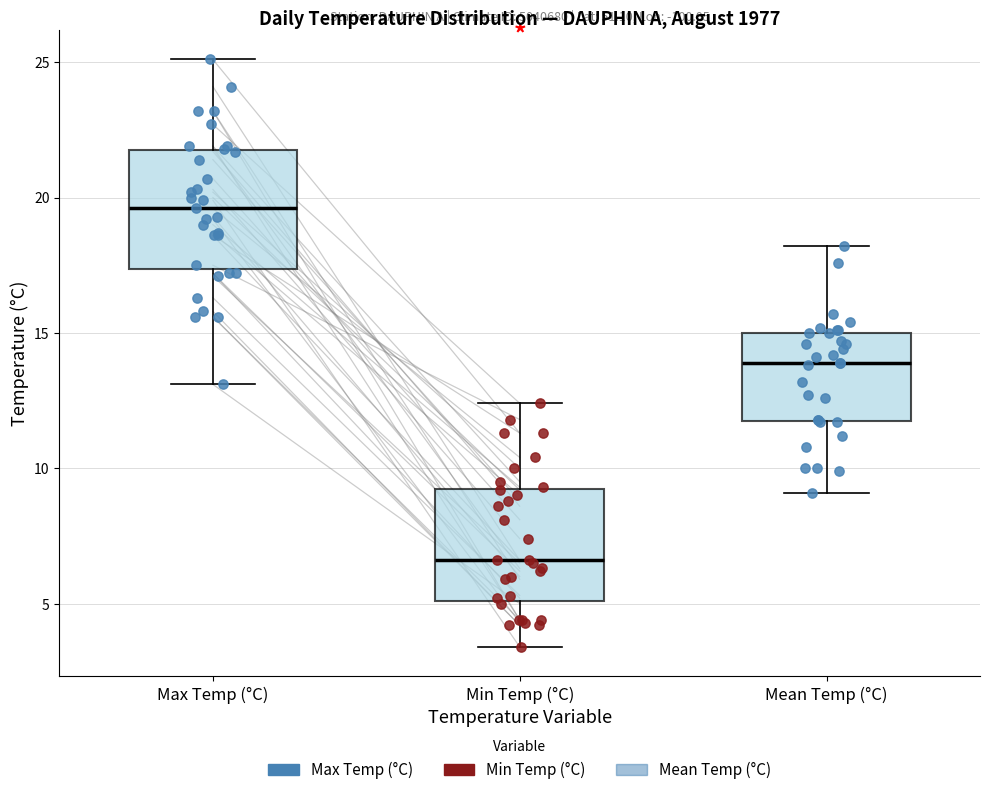

Reading left to right, read every box against the y-axis: the position of its median line, the range the box covers, and the ends of its whiskers. The values are not printed on the chart, so give them approximately, as read against the axis.

Max Temp (°C): median 19.5, box 17.5 to 22.0, whiskers 13.0 to 25.0
Min Temp (°C): median 6.5, box 5.0 to 9.5, whiskers 3.5 to 12.5
Mean Temp (°C): median 14.0, box 12.0 to 15.0, whiskers 9.0 to 18.0